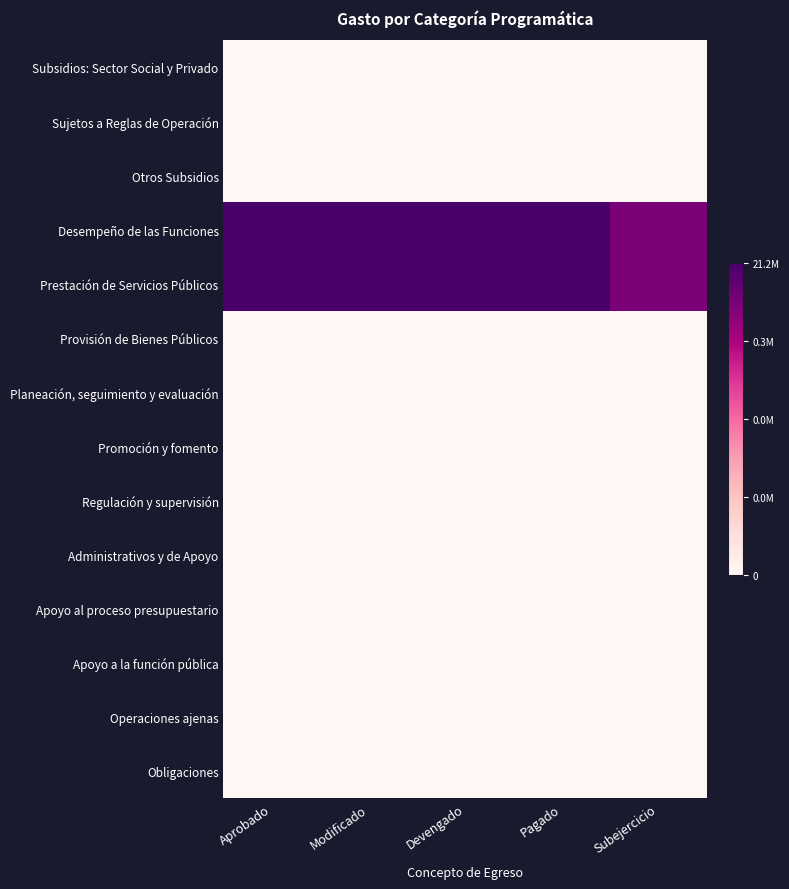

Which series has the largest total across all categories?

Desempeño de las Funciones